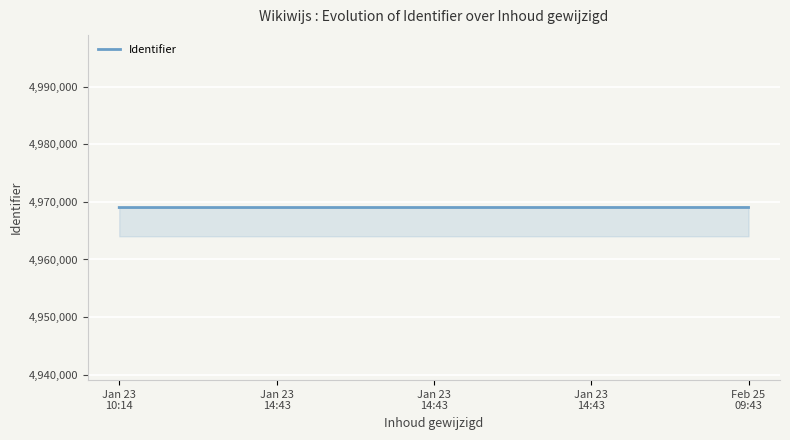

What is the smallest value displayed?

4969033.0